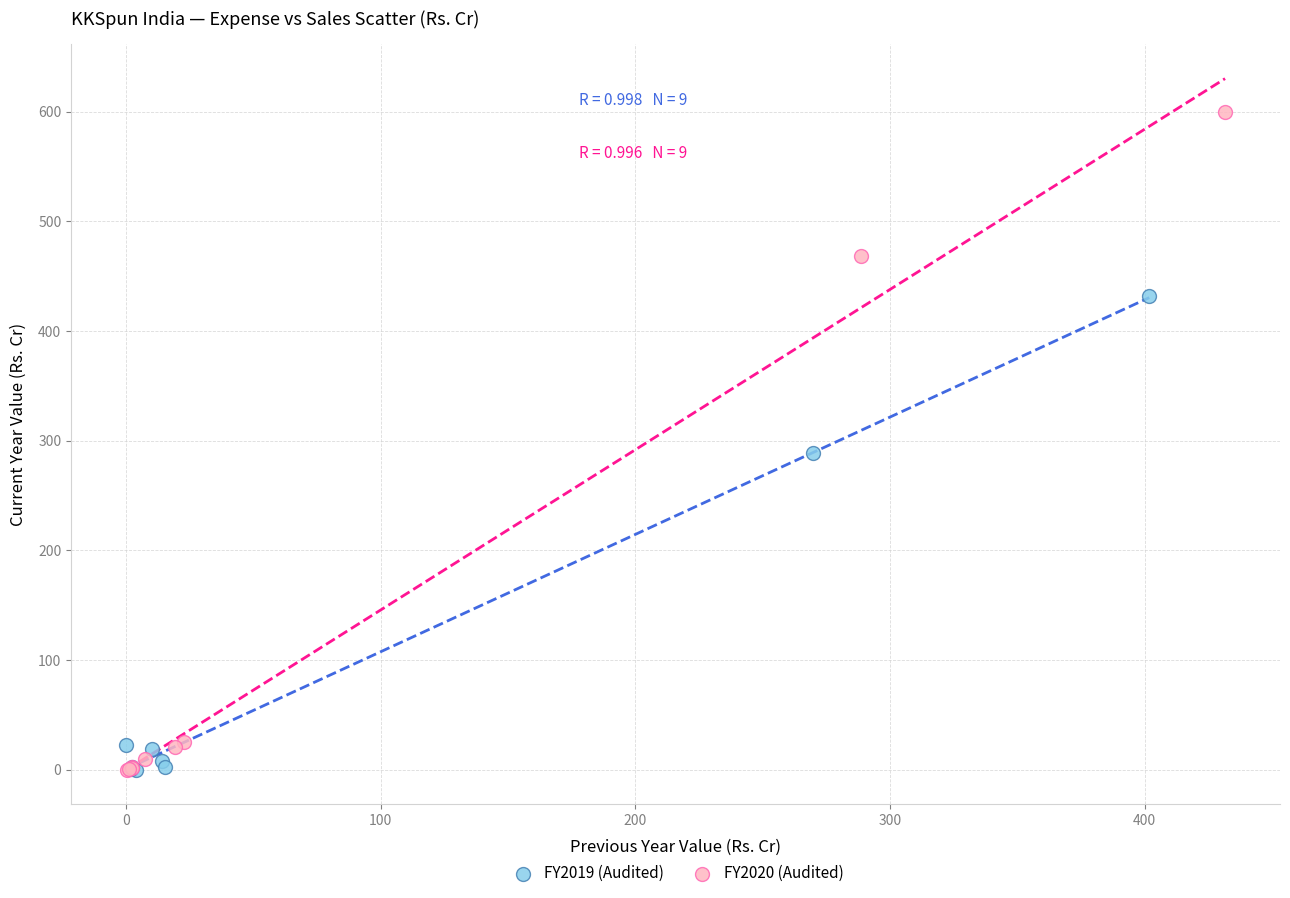

Which series reaches the maximum Y coordinate?

FY2020 (Audited)